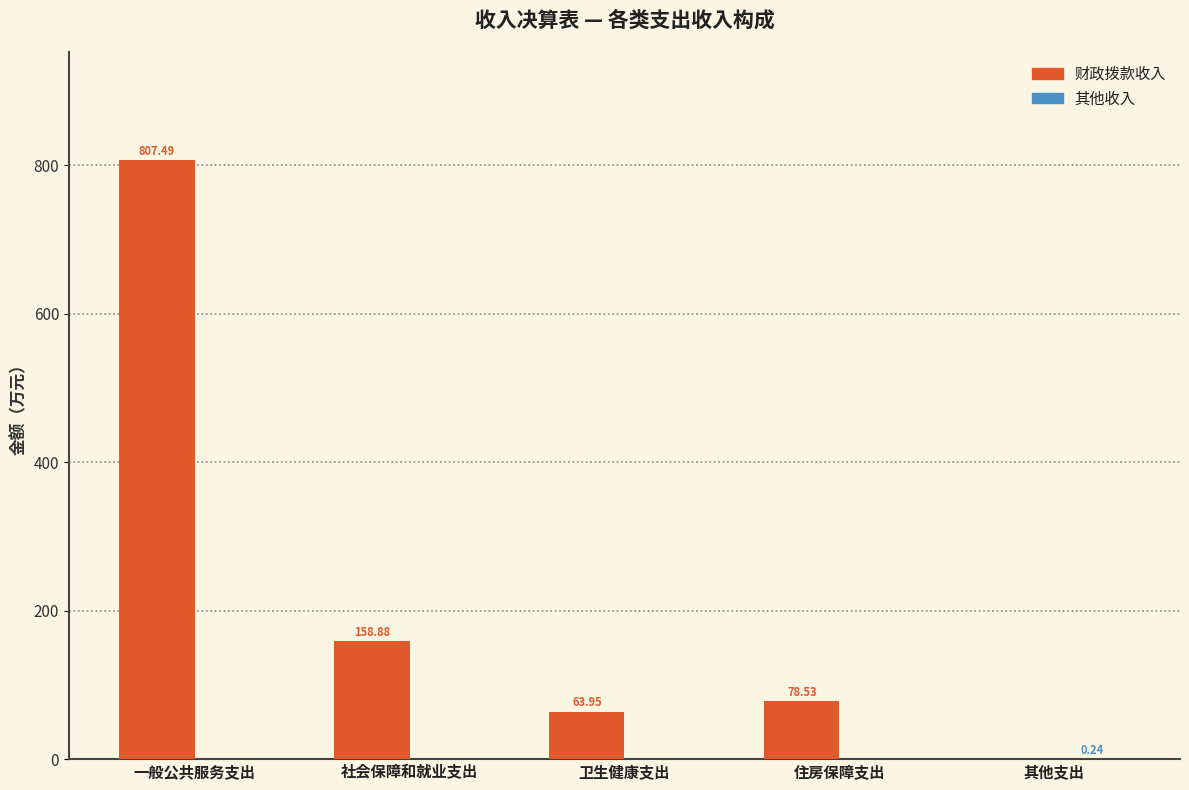

Between 一般公共服务支出 and 社会保障和就业支出, which series saw the biggest shift?

财政拨款收入